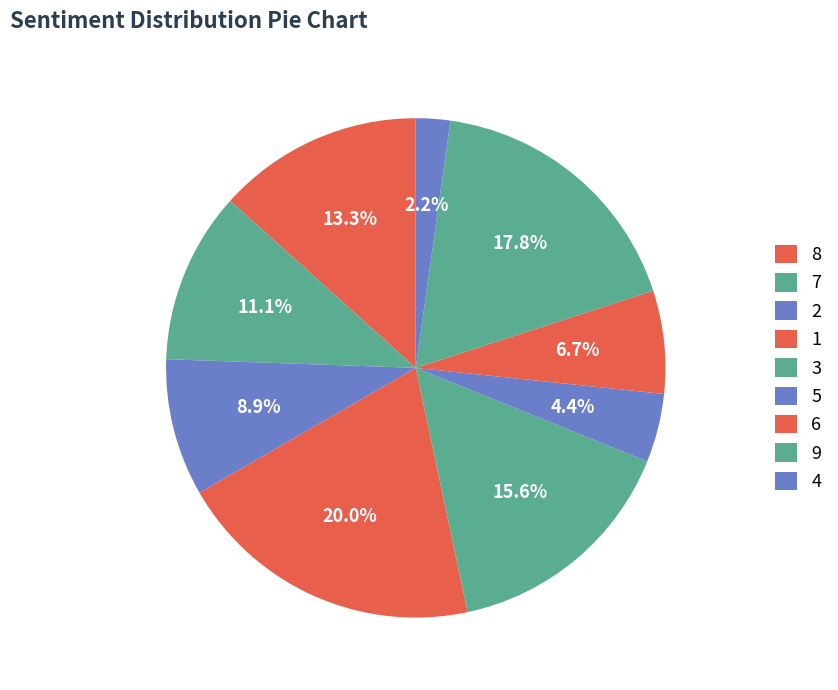

Does any single category account for the majority?

No